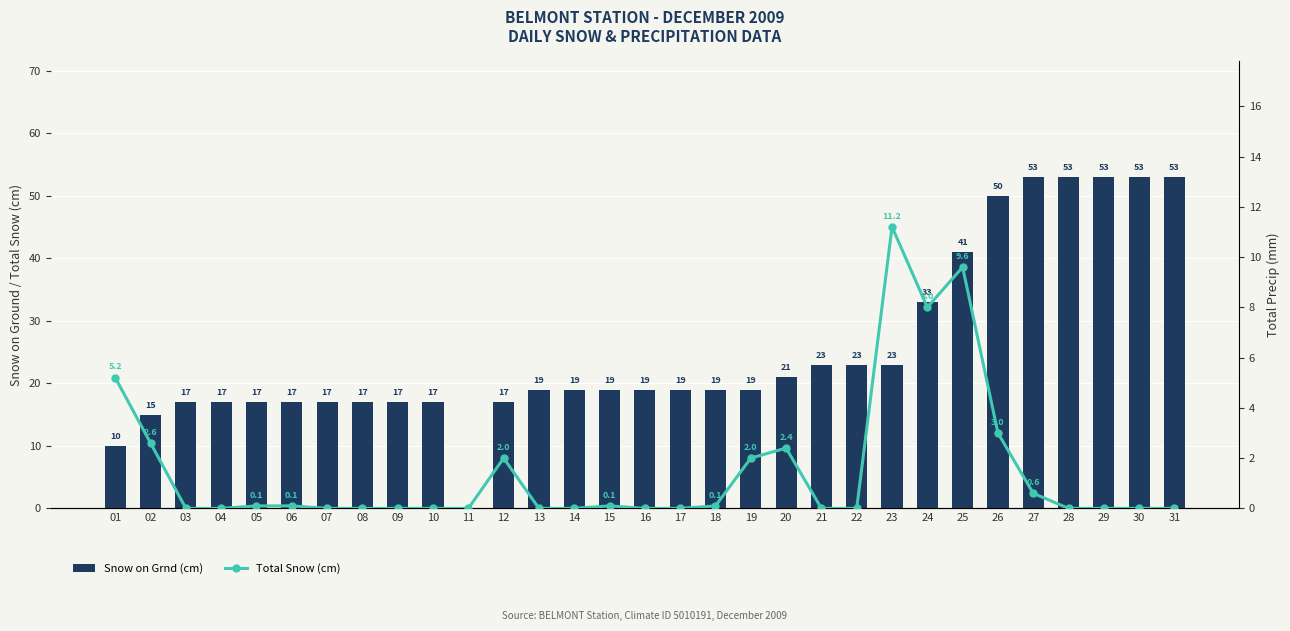

Rank the series by their maximum value, from highest to lowest.

Snow on Grnd (cm), Total Snow (cm)